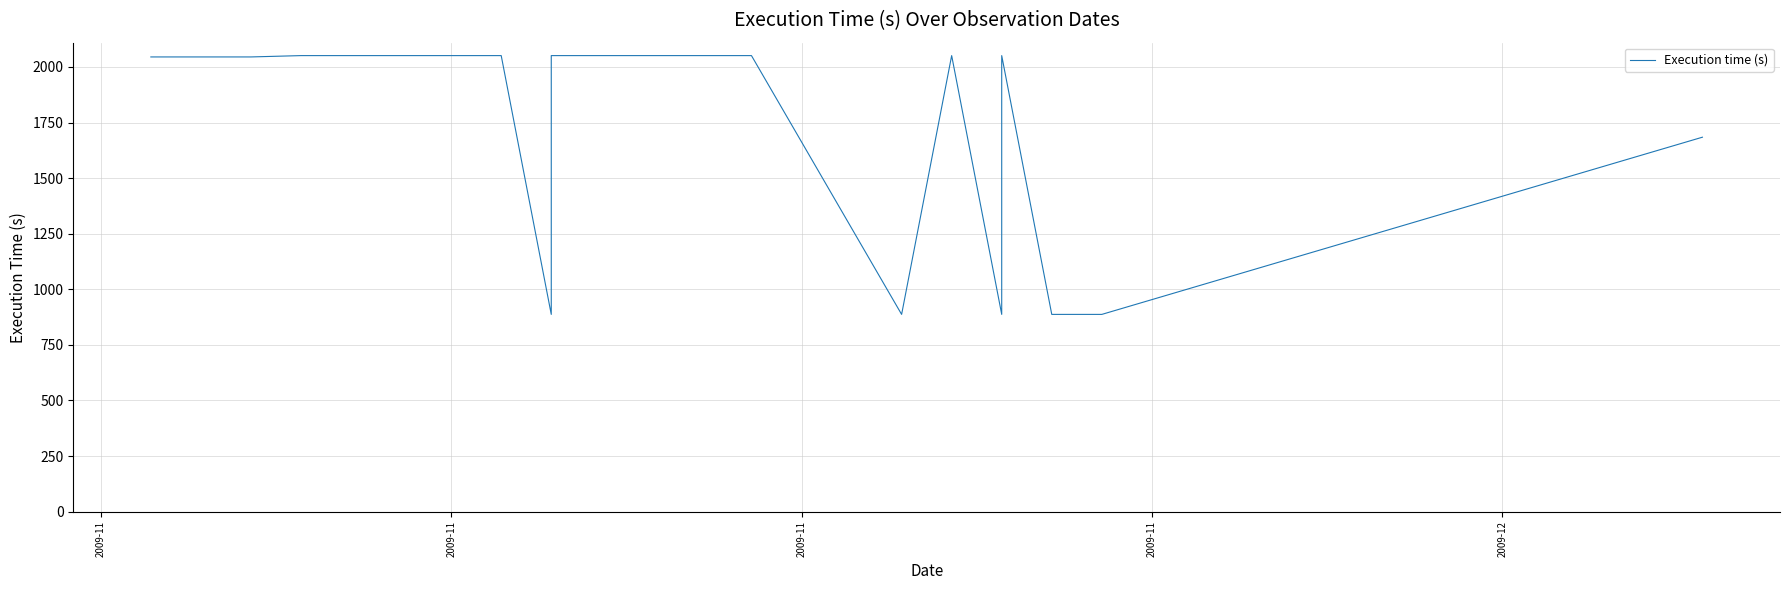

How many values are below 2045?

14